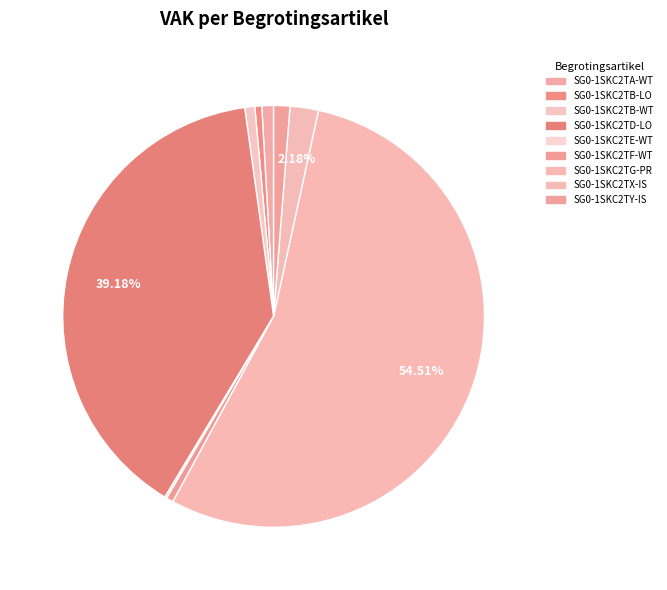

Is SG0-1SKC2TG-PR the majority of the pie?

Yes